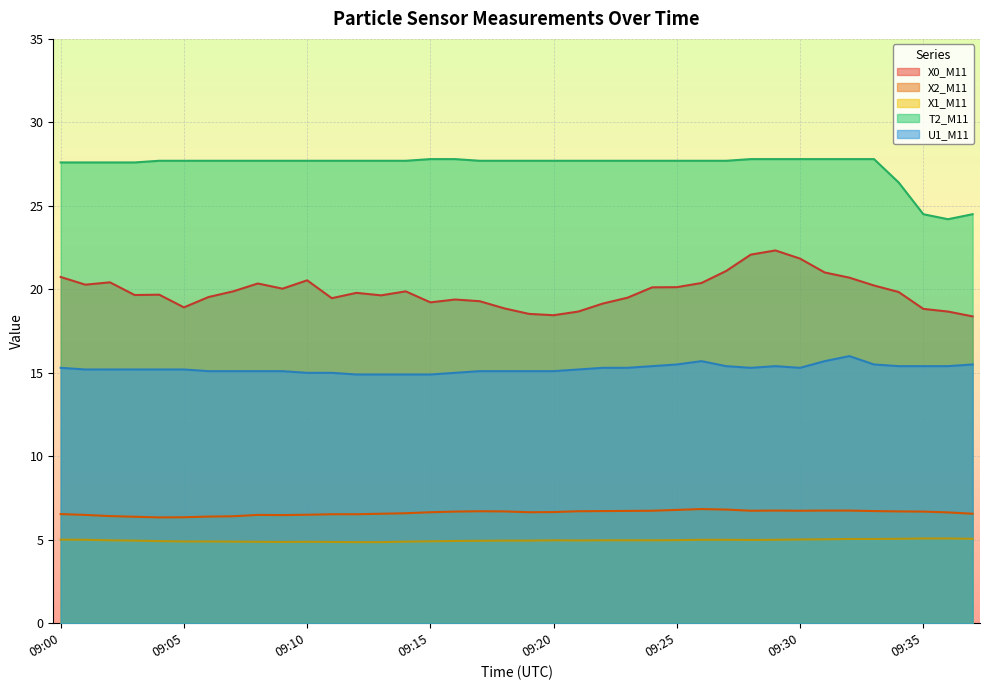

Rank the series by their maximum value, from lowest to highest.

X1_M11, X2_M11, U1_M11, X0_M11, T2_M11